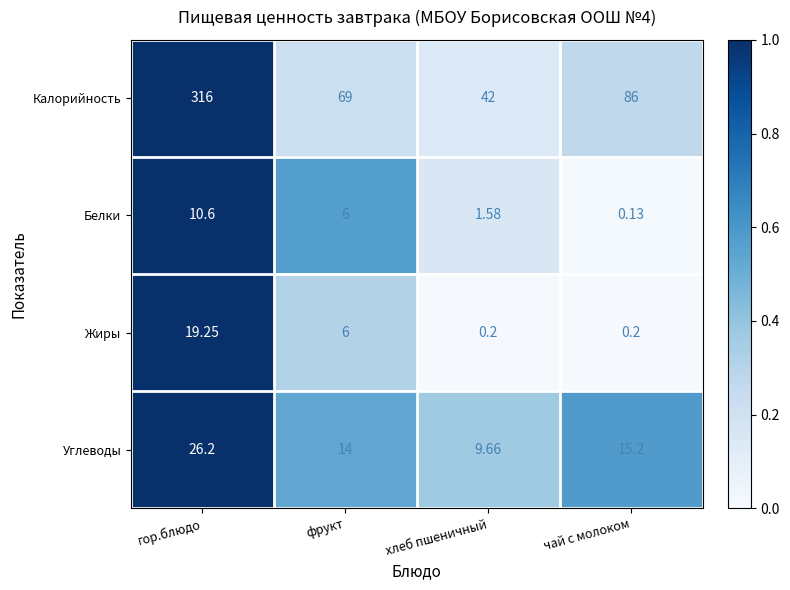

What is the difference between the highest and lowest values at хлеб пшеничный?

41.8